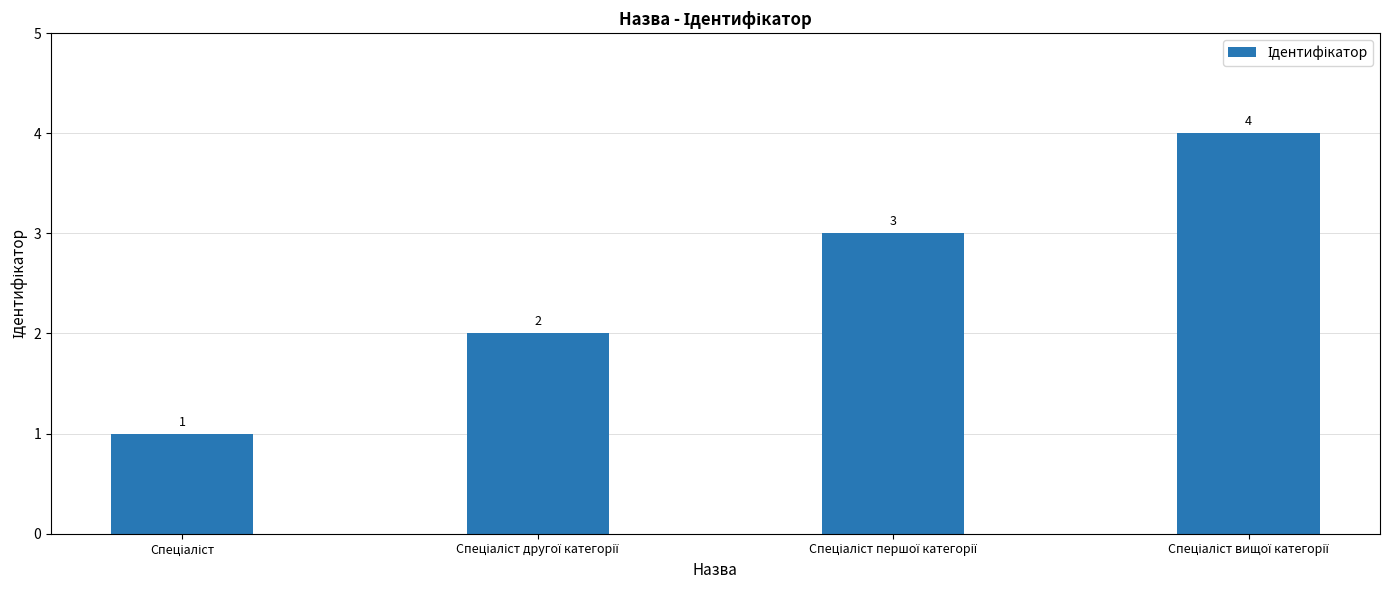

How many values are between 2 and 4?

3